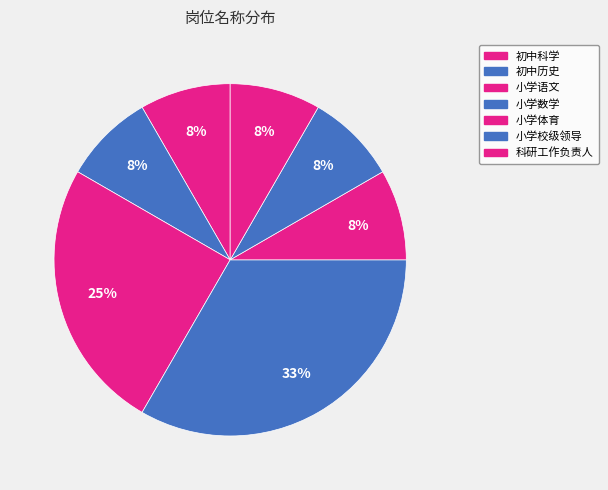

What percentage is the 初中科学 slice, to the nearest percent?

8%